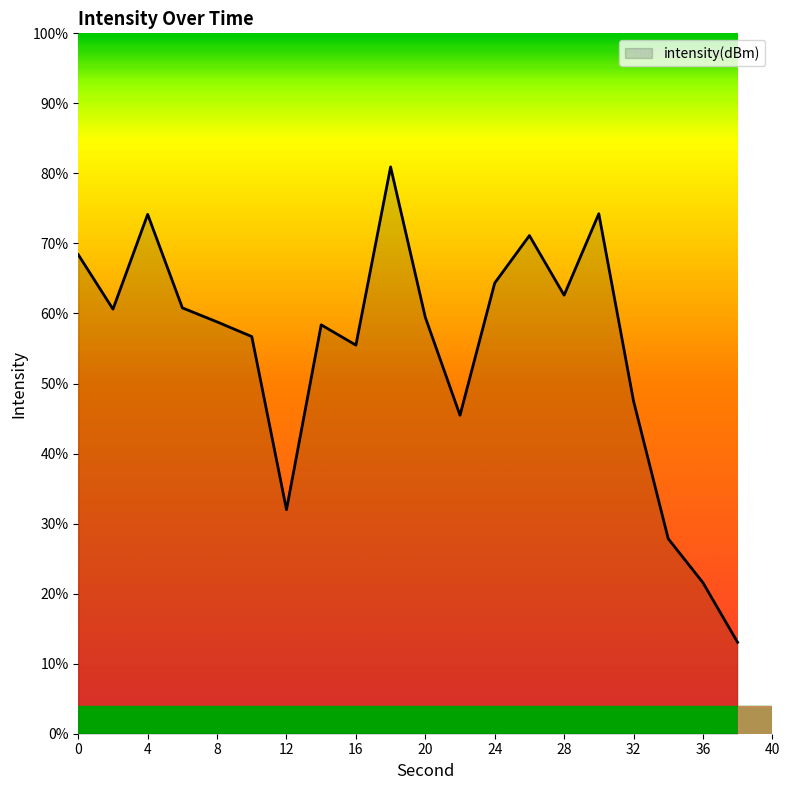

What is the difference between the maximum and minimum values?

67.9